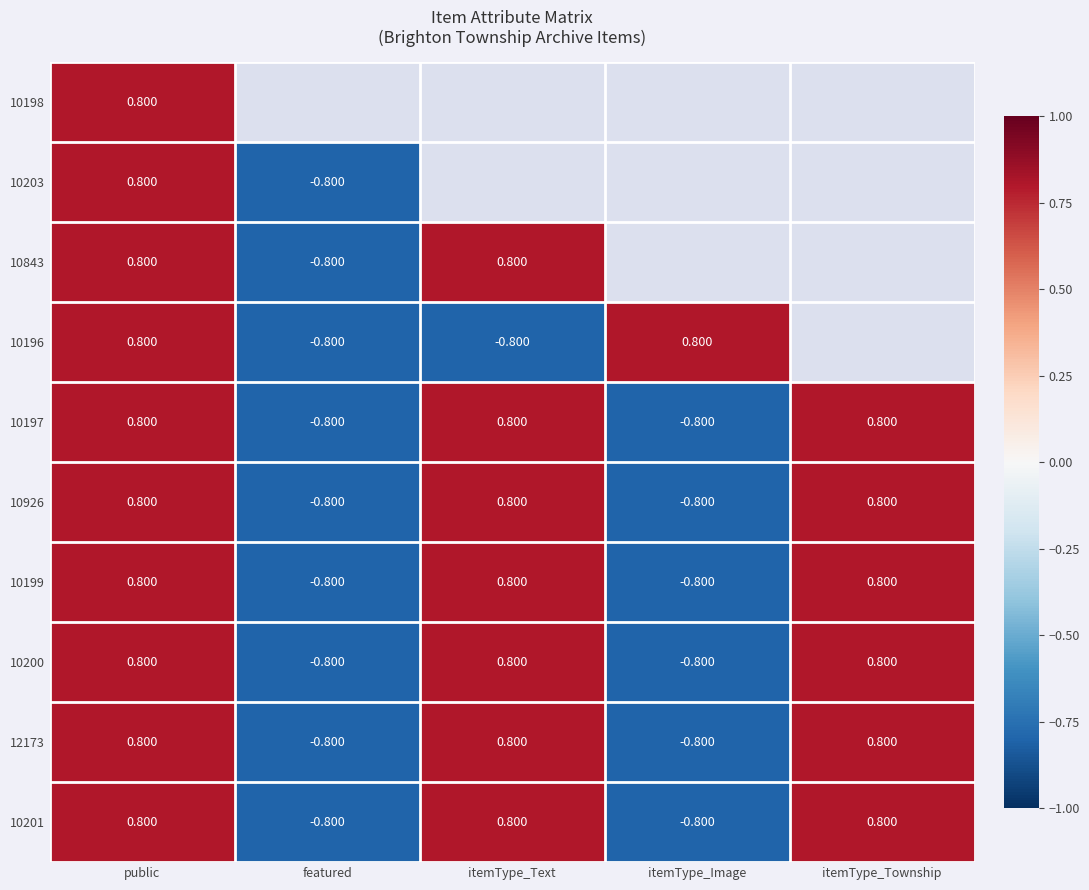

The 10199 series shows -0.8 at featured. True or false?

True